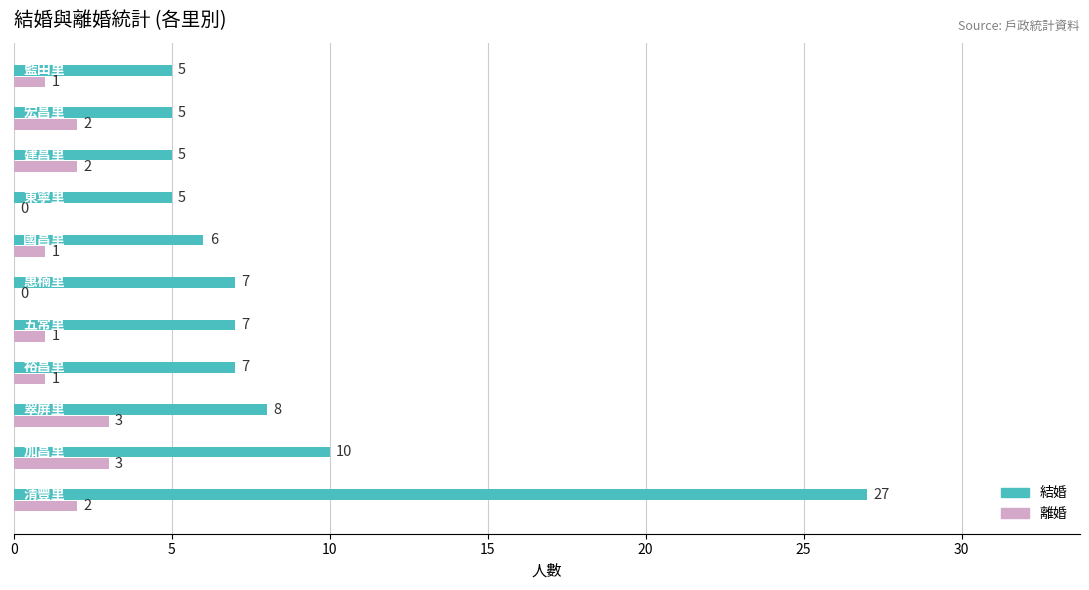

What is the highest value of the 結婚 series?

27